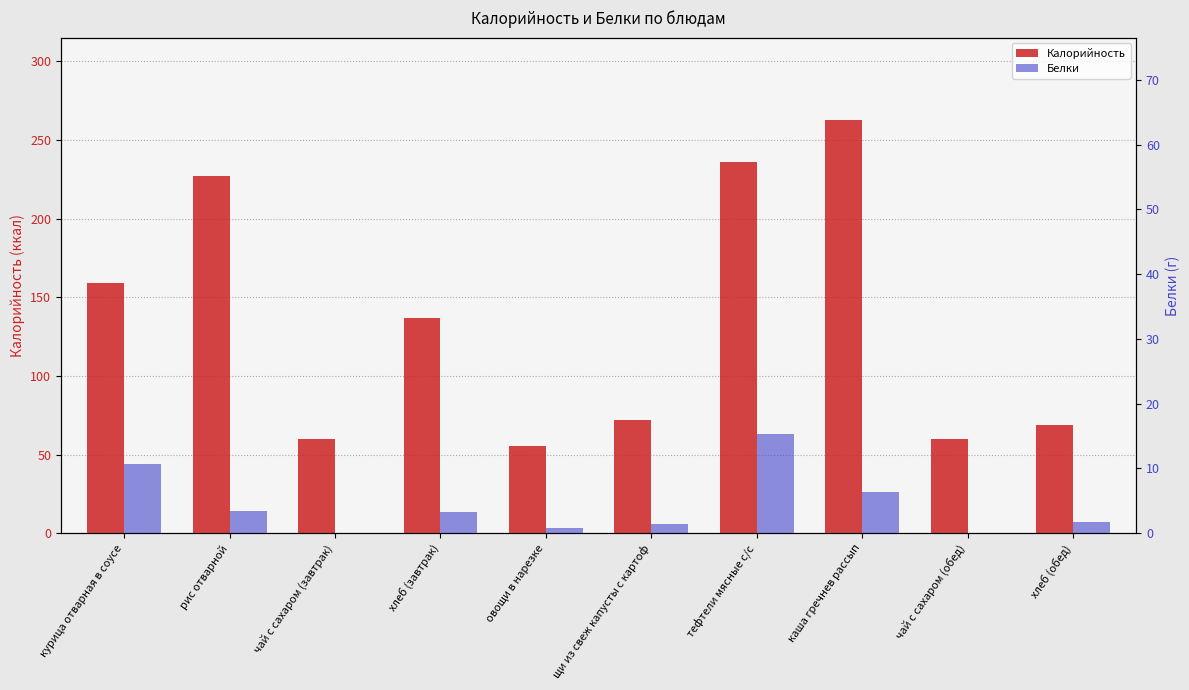

What is the difference between the second highest and second lowest values in the Калорийность series?

175.8